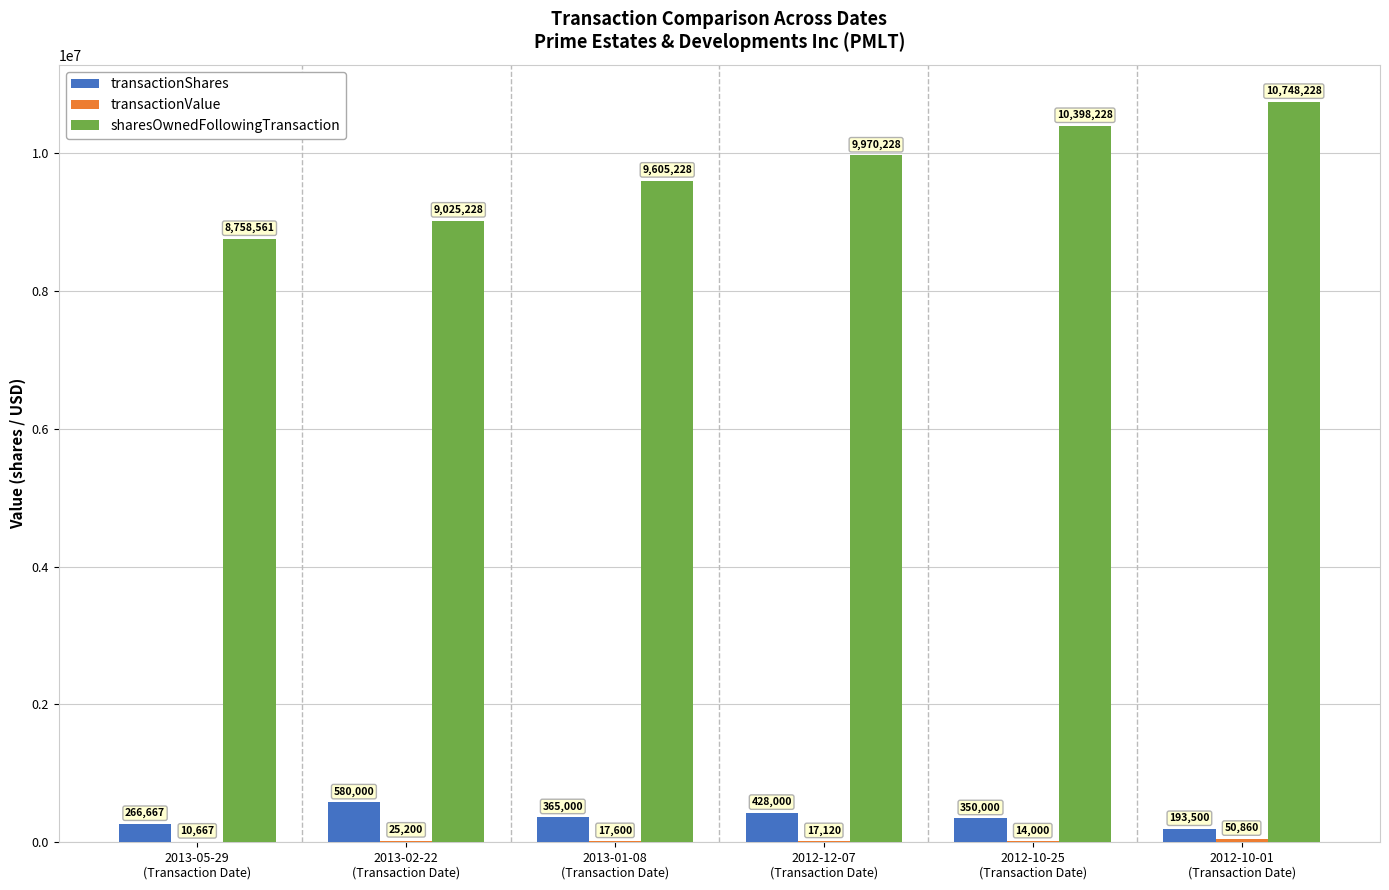

How many transactionShares values are between 266667 and 428000?

4